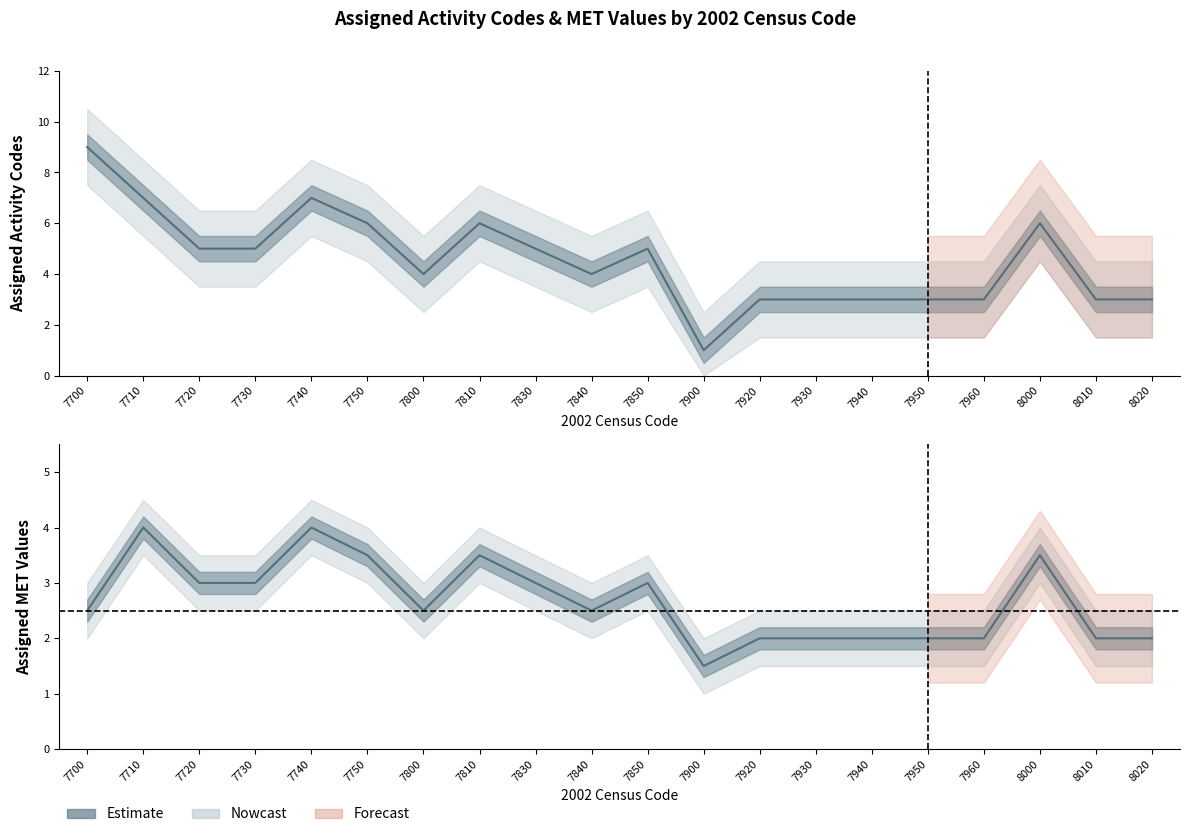

At 7740, list the series in order from largest to smallest.

Assigned Activity Codes, Assigned MET Values